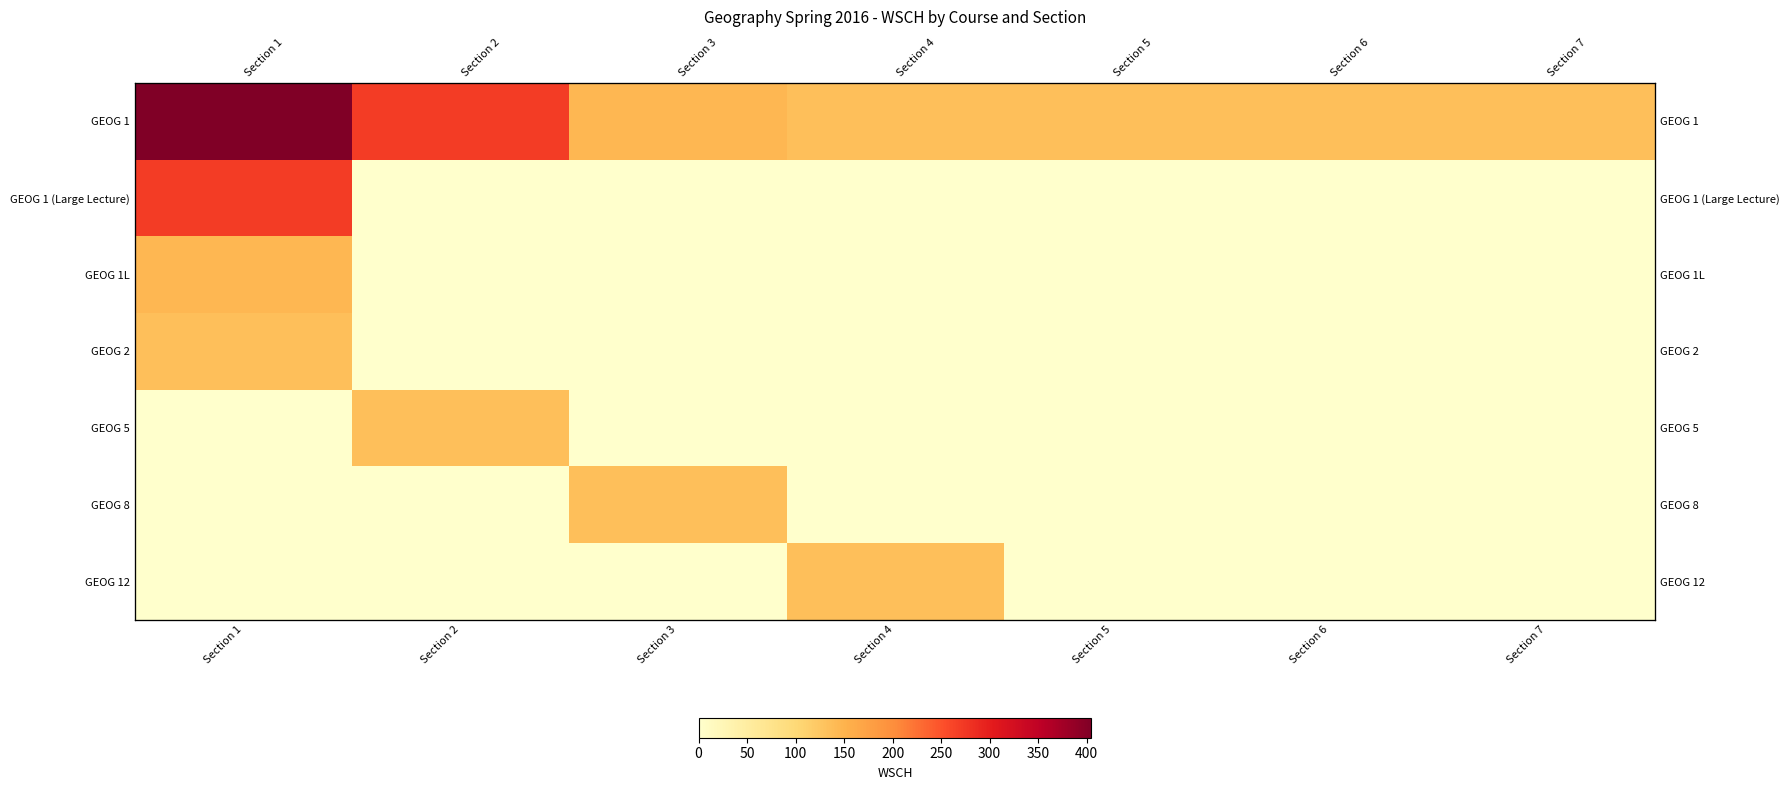

What is the greatest value displayed?

405